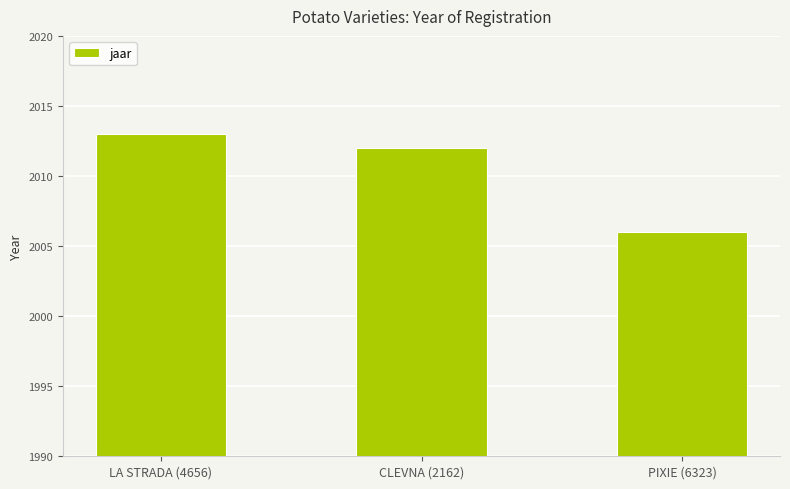

List the labels in order of value, smallest first.

PIXIE (6323), CLEVNA (2162), LA STRADA (4656)